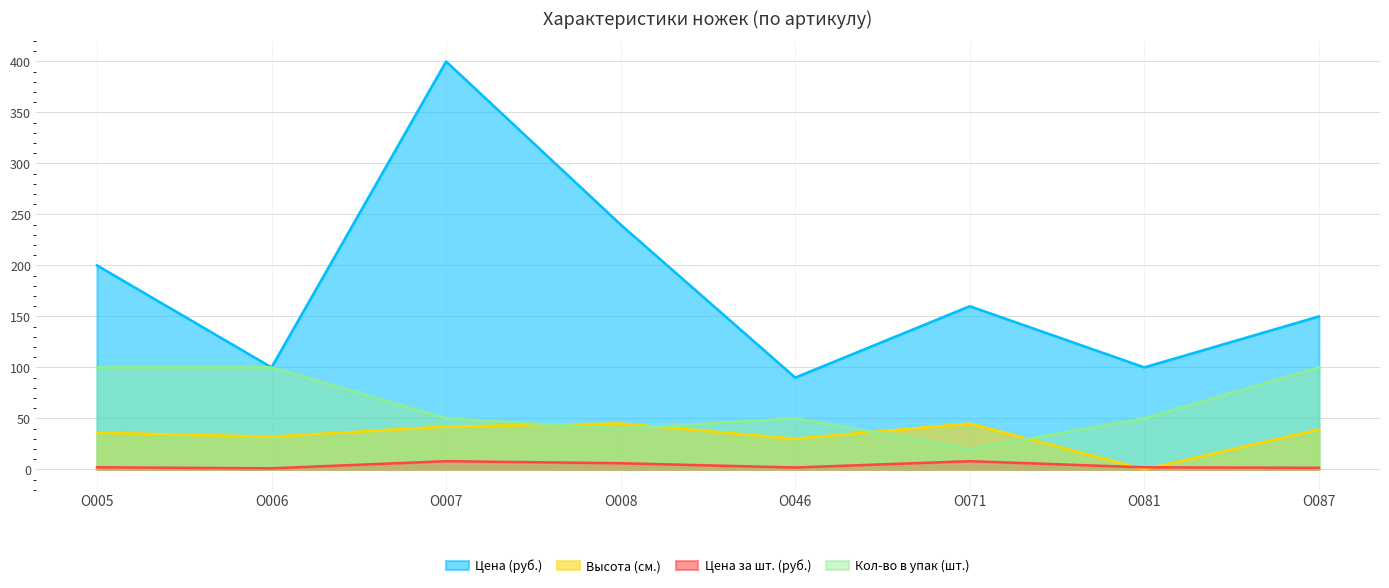

How many interior local peaks does the Цена (руб.) series have?

2